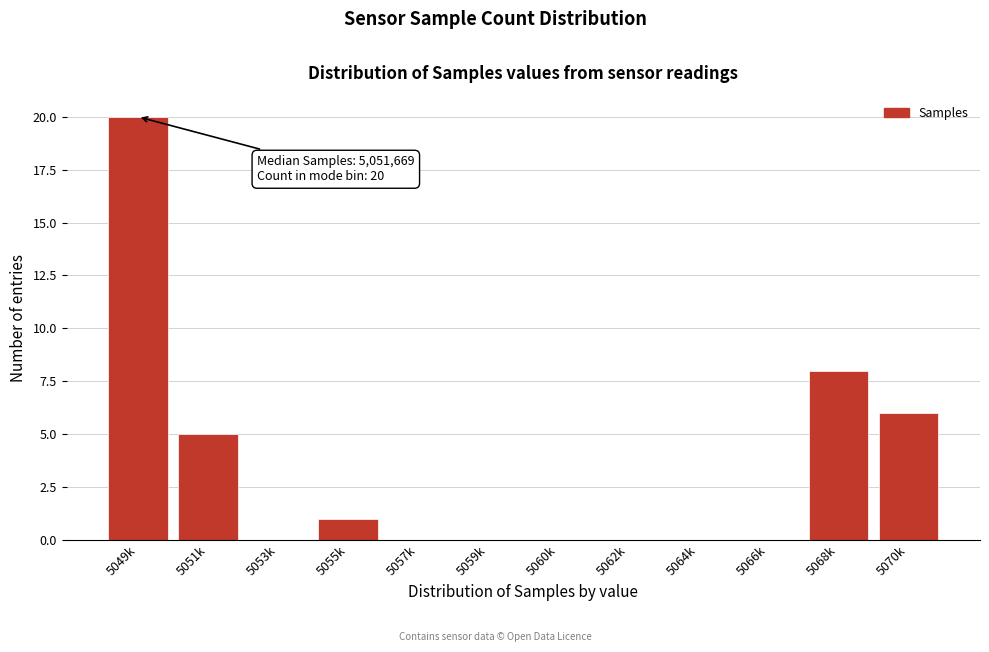

Reading left to right, list all the values displayed in this chart.

5049k=20	5051k=5	5053k=0	5055k=1	5057k=0	5059k=0	5060k=0	5062k=0	5064k=0	5066k=0	5068k=8	5070k=6